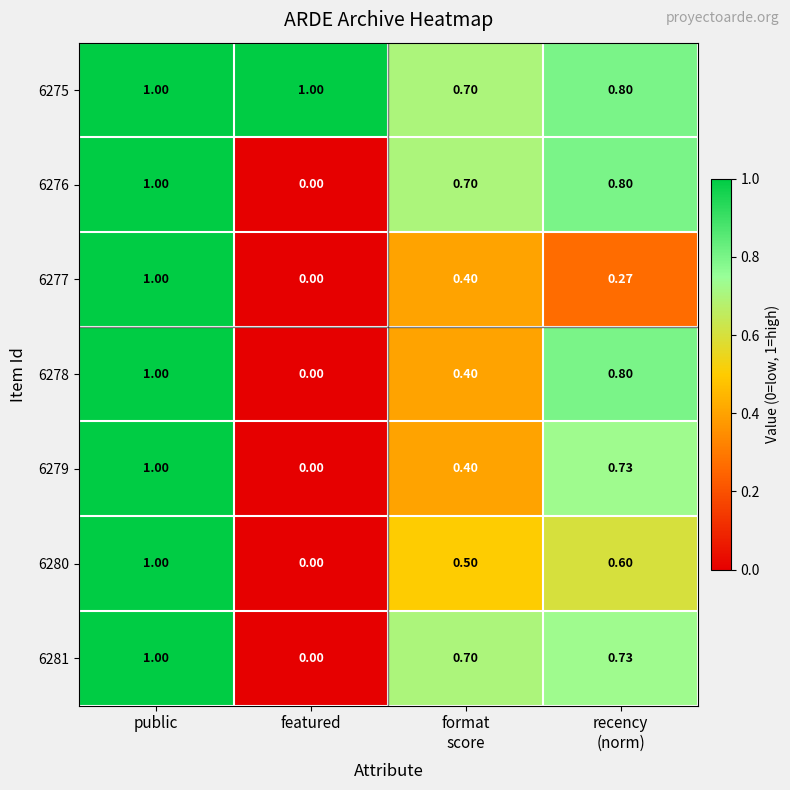

At which category does the chart reach its minimum across all series?

featured